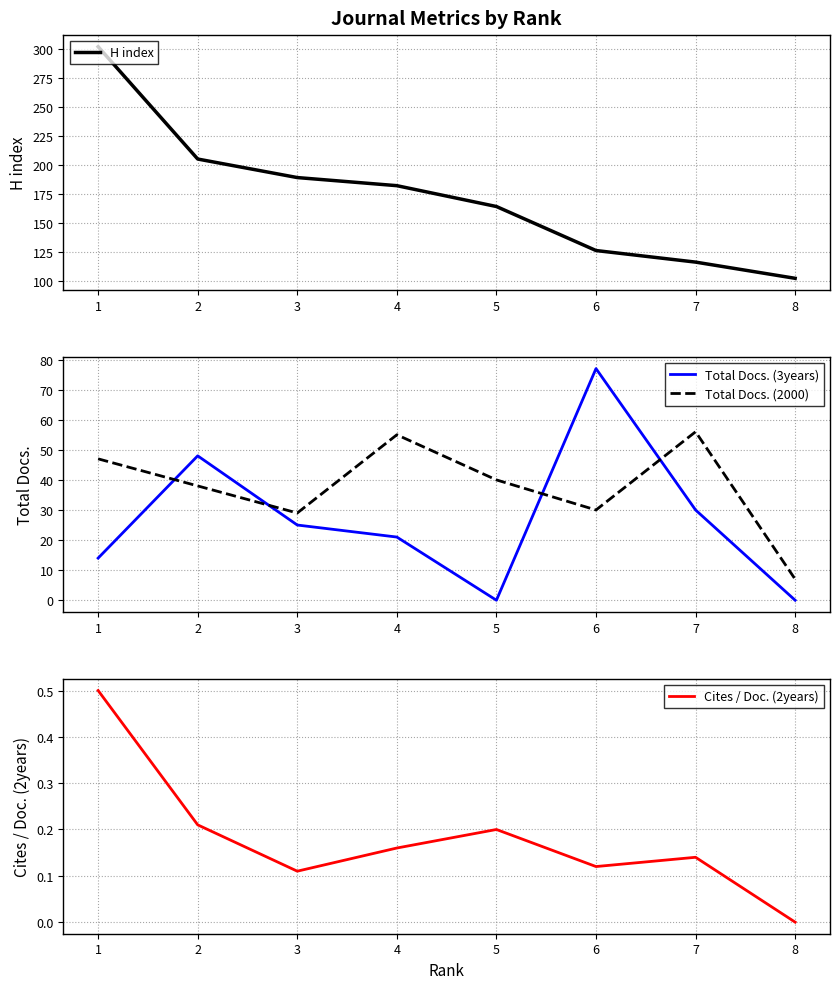

Does the chart display data point markers on the line(s)?

No